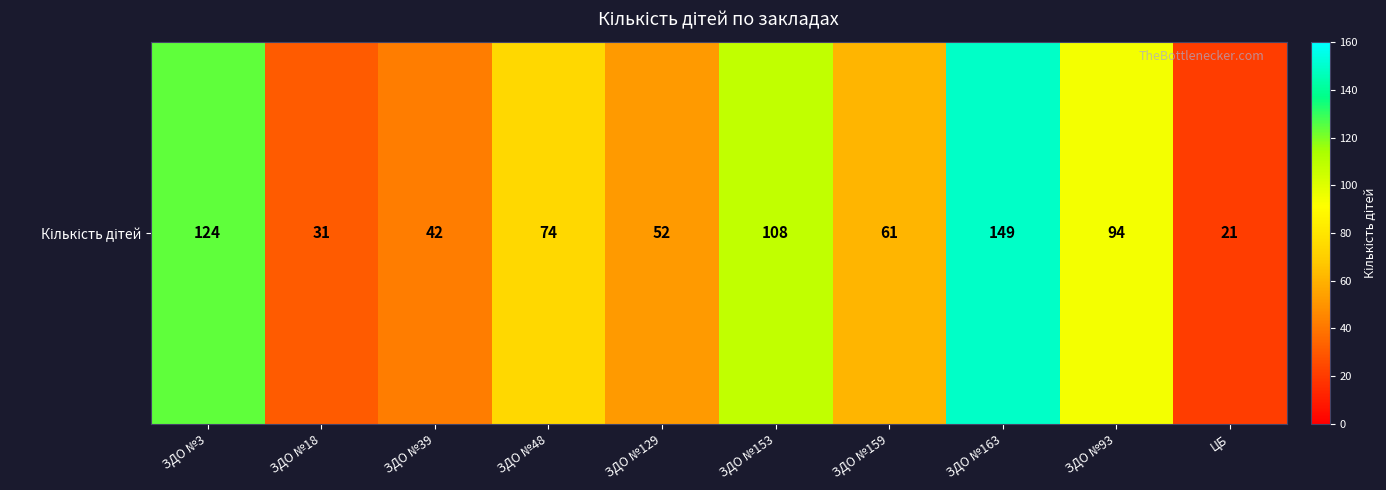

What is the difference between the second highest and minimum values?

103